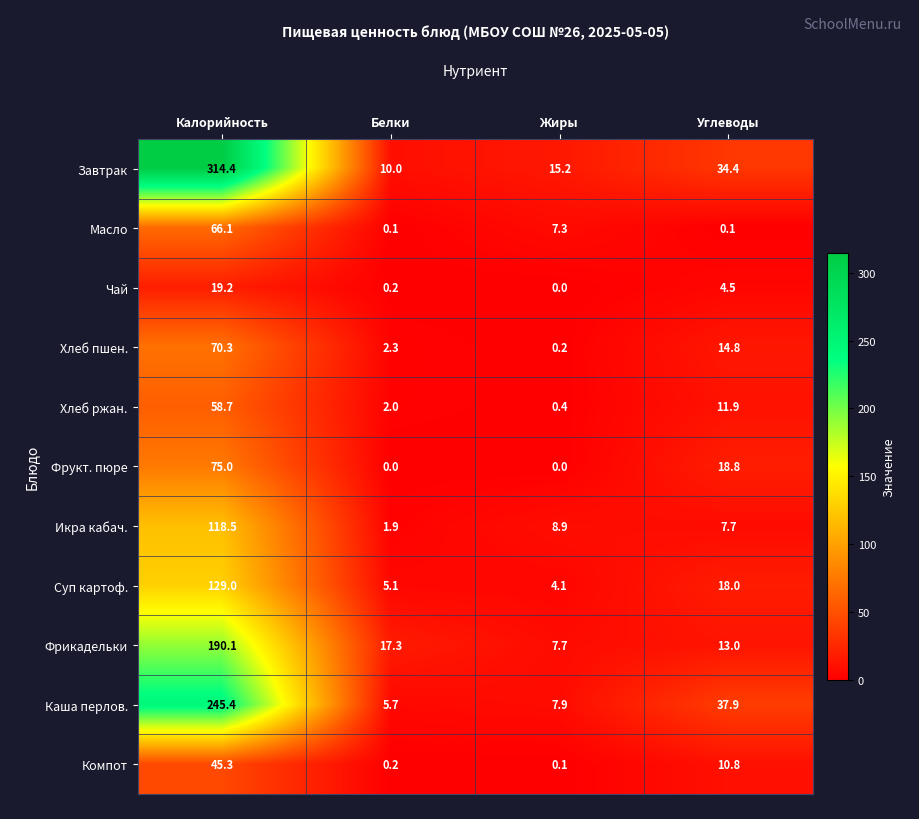

What is the difference between the Компот values at Белки and Калорийность?

45.1